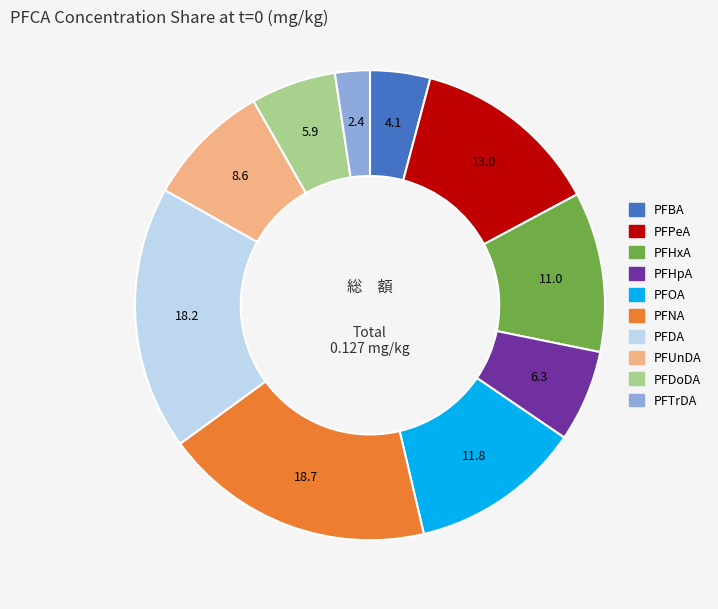

True or false: PFDoDA accounts for 17% of the total.

False